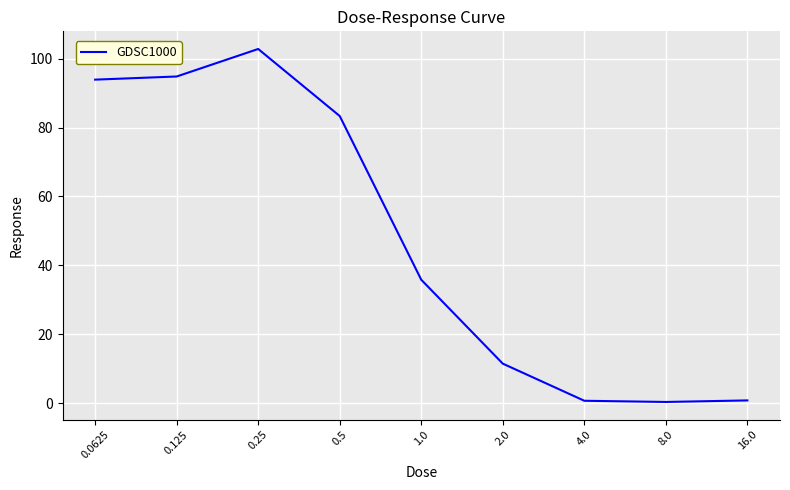

What is the smallest value displayed?

0.3